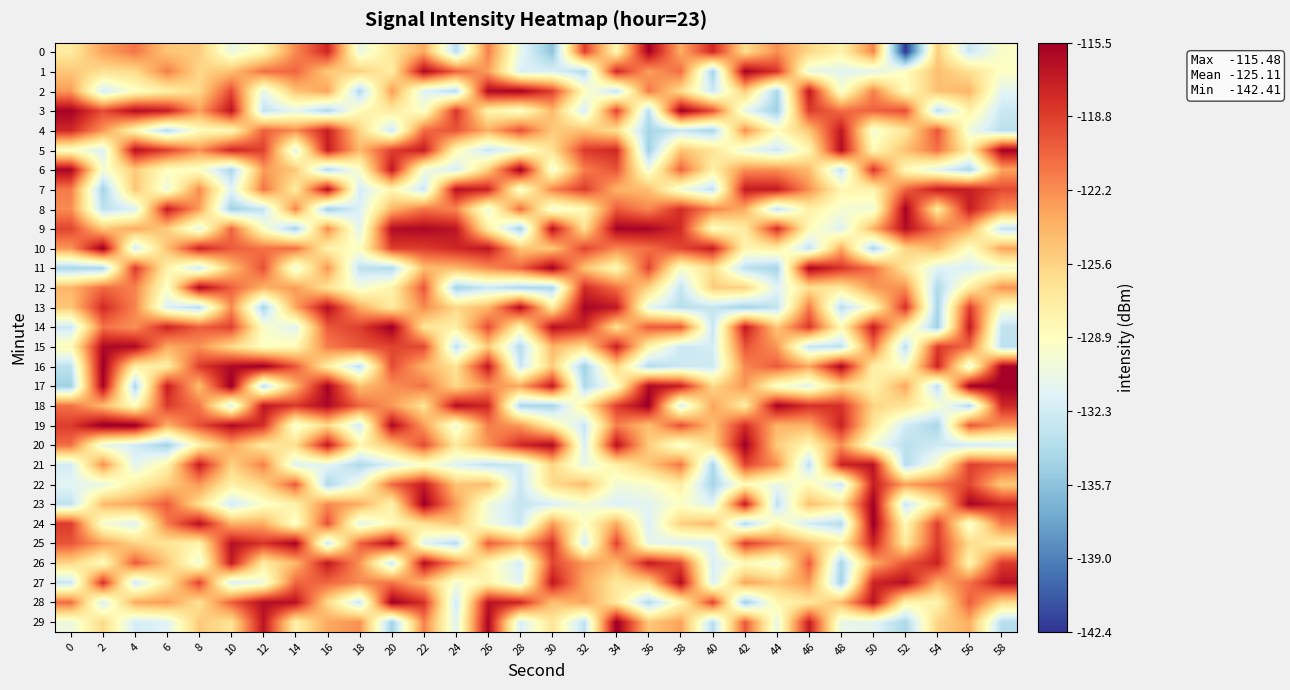

Between 22 and 36, which series saw the biggest shift?

5